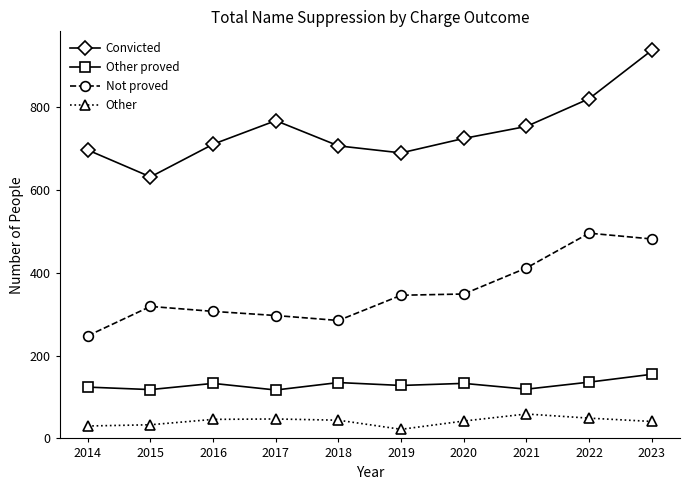

What is the difference between the maximum and minimum values in the Not proved series?

248